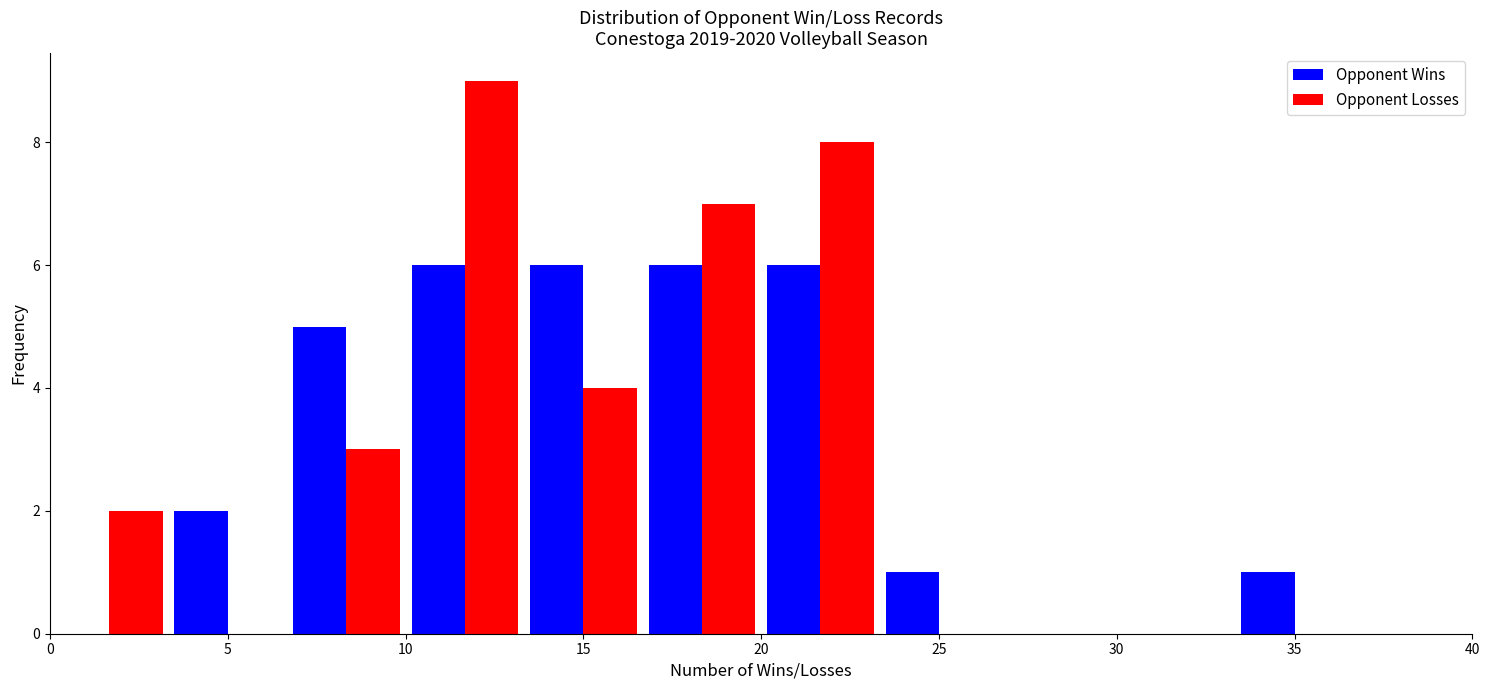

Reading left to right, list every range on the x-axis with the height of the bar of each series over it. Neither the bar edges nor the heights are printed on the chart, so give them approximately, as read against the axes.

0.0 to 3.5: Opponent Wins=0	Opponent Losses=2
3.5 to 6.5: Opponent Wins=2	Opponent Losses=0
6.5 to 10.0: Opponent Wins=5	Opponent Losses=3
10.0 to 13.5: Opponent Wins=6	Opponent Losses=9
13.5 to 16.5: Opponent Wins=6	Opponent Losses=4
16.5 to 20.0: Opponent Wins=6	Opponent Losses=7
20.0 to 23.5: Opponent Wins=6	Opponent Losses=8
23.5 to 26.5: Opponent Wins=1	Opponent Losses=0
26.5 to 30.0: Opponent Wins=0	Opponent Losses=0
30.0 to 33.5: Opponent Wins=0	Opponent Losses=0
33.5 to 36.5: Opponent Wins=1	Opponent Losses=0
36.5 to 40.0: Opponent Wins=0	Opponent Losses=0